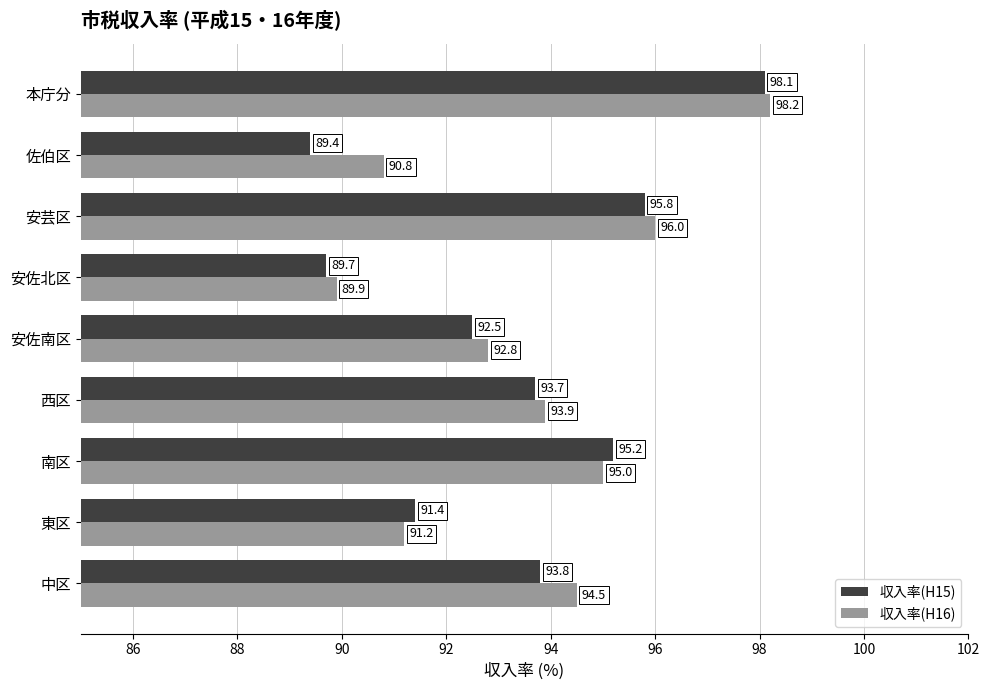

What is the minimum value shown in the chart?

89.4